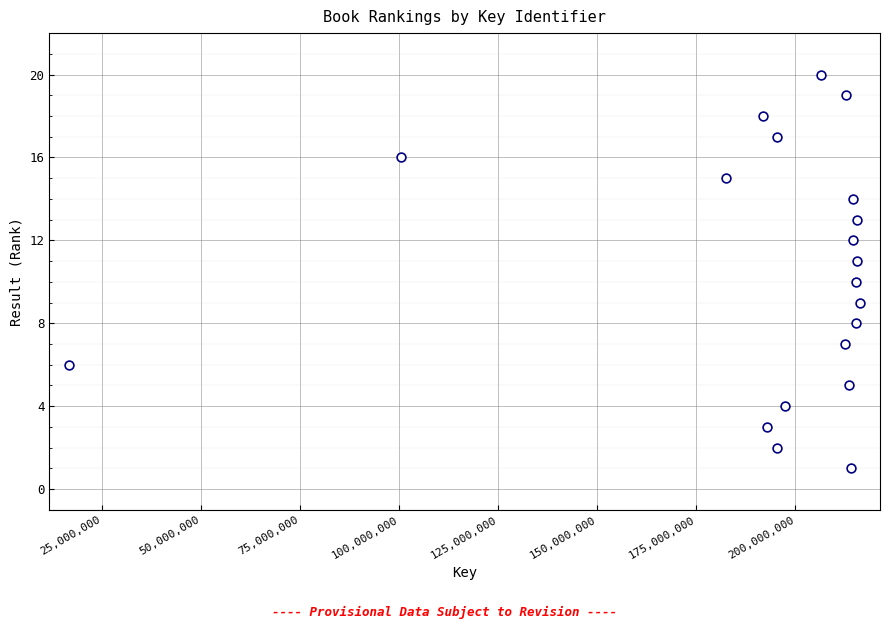

What is the range of X values (max minus min)?

199732954